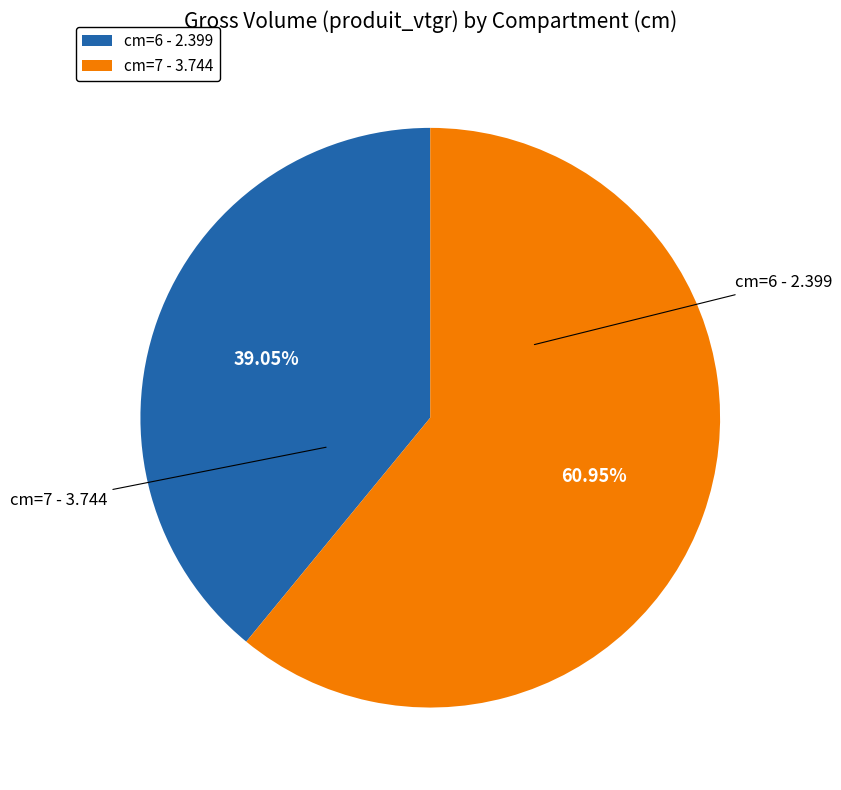

Between cm=7 - 3.744 and cm=6 - 2.399, which is larger?

cm=7 - 3.744